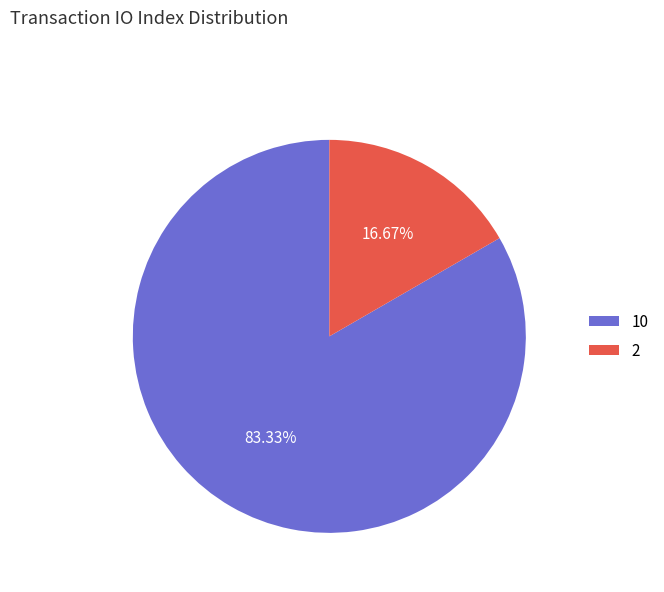

Is 10 the majority of the pie?

Yes